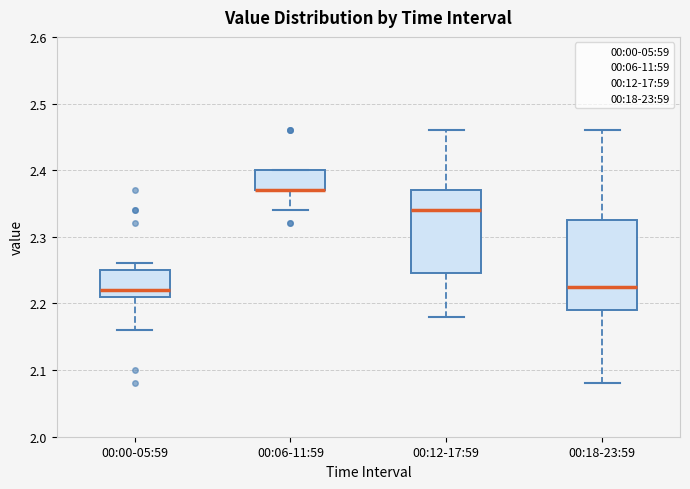

Where does the median line of the box for 00:12-17:59 sit on the y-axis? The values are not printed on the chart, so give them approximately, as read against the axis.

2.34